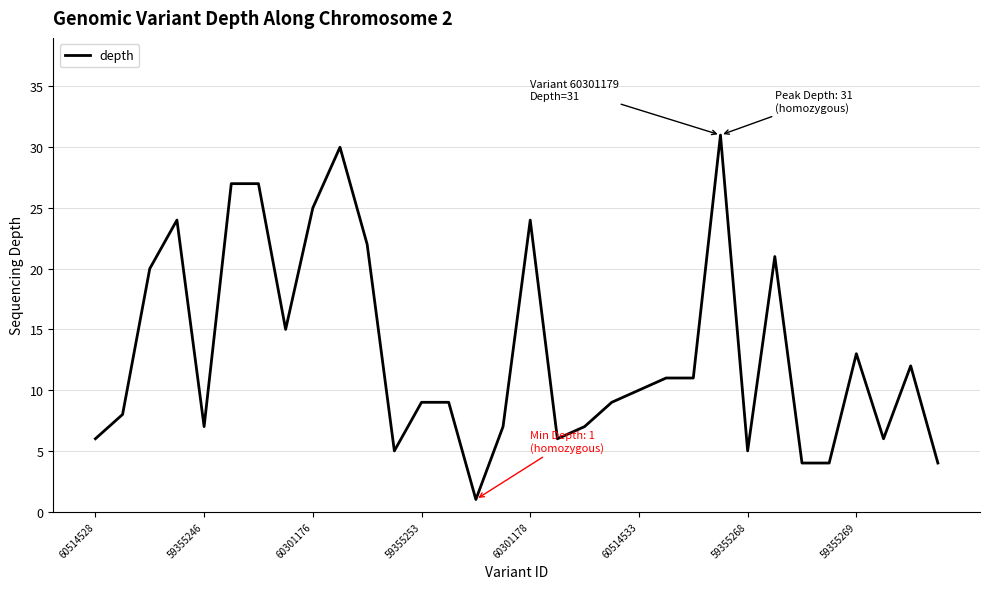

What is the maximum value shown in the chart?

31